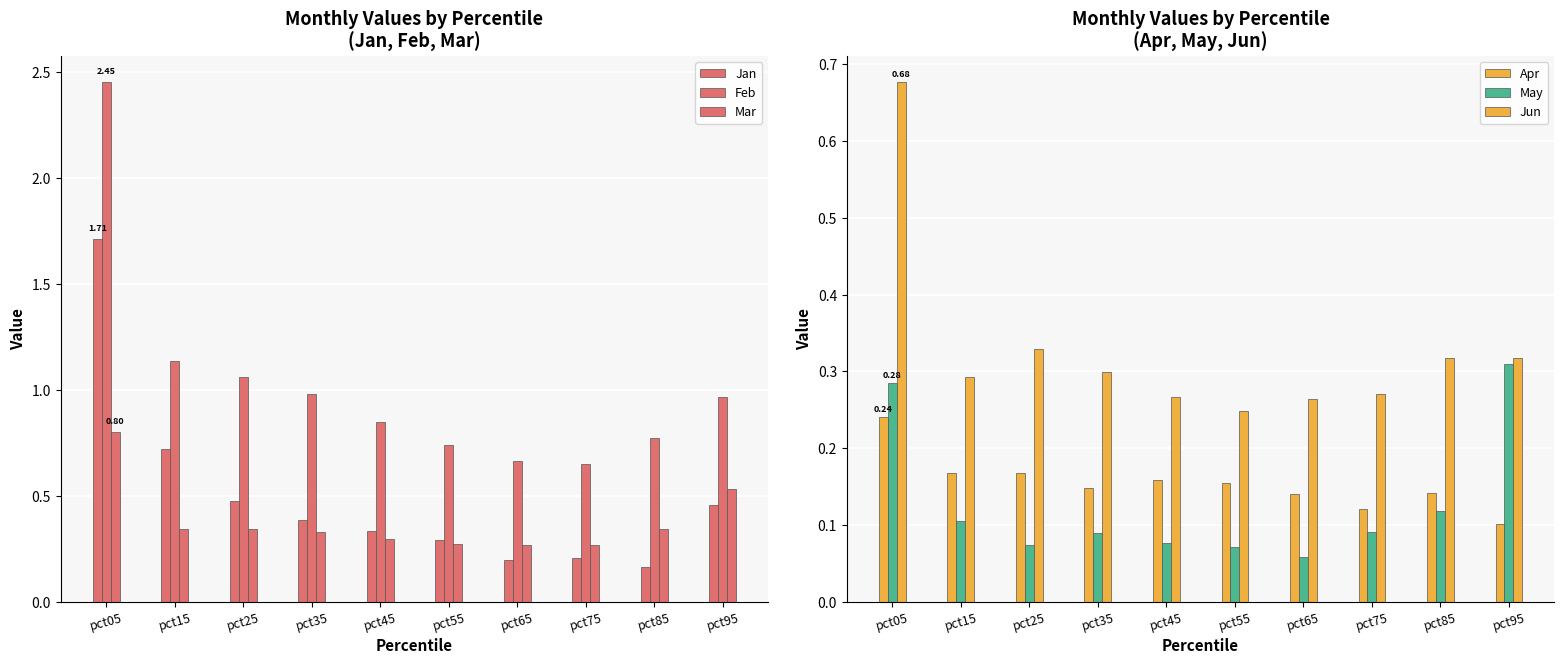

The Jan series shows 1.0 at pct15. True or false?

False